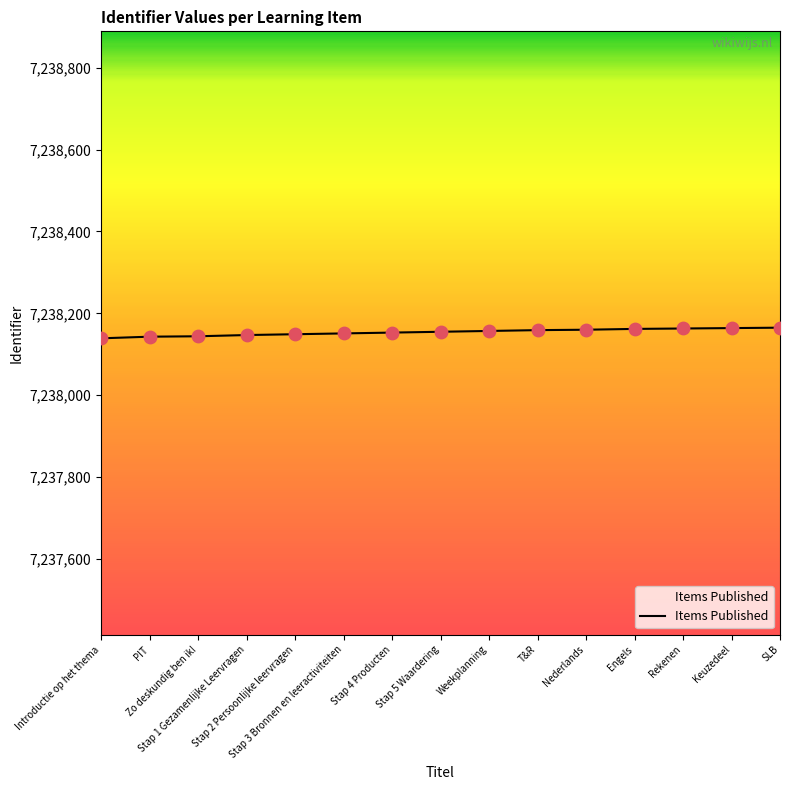

What is the minimum value shown in the chart?

7238139